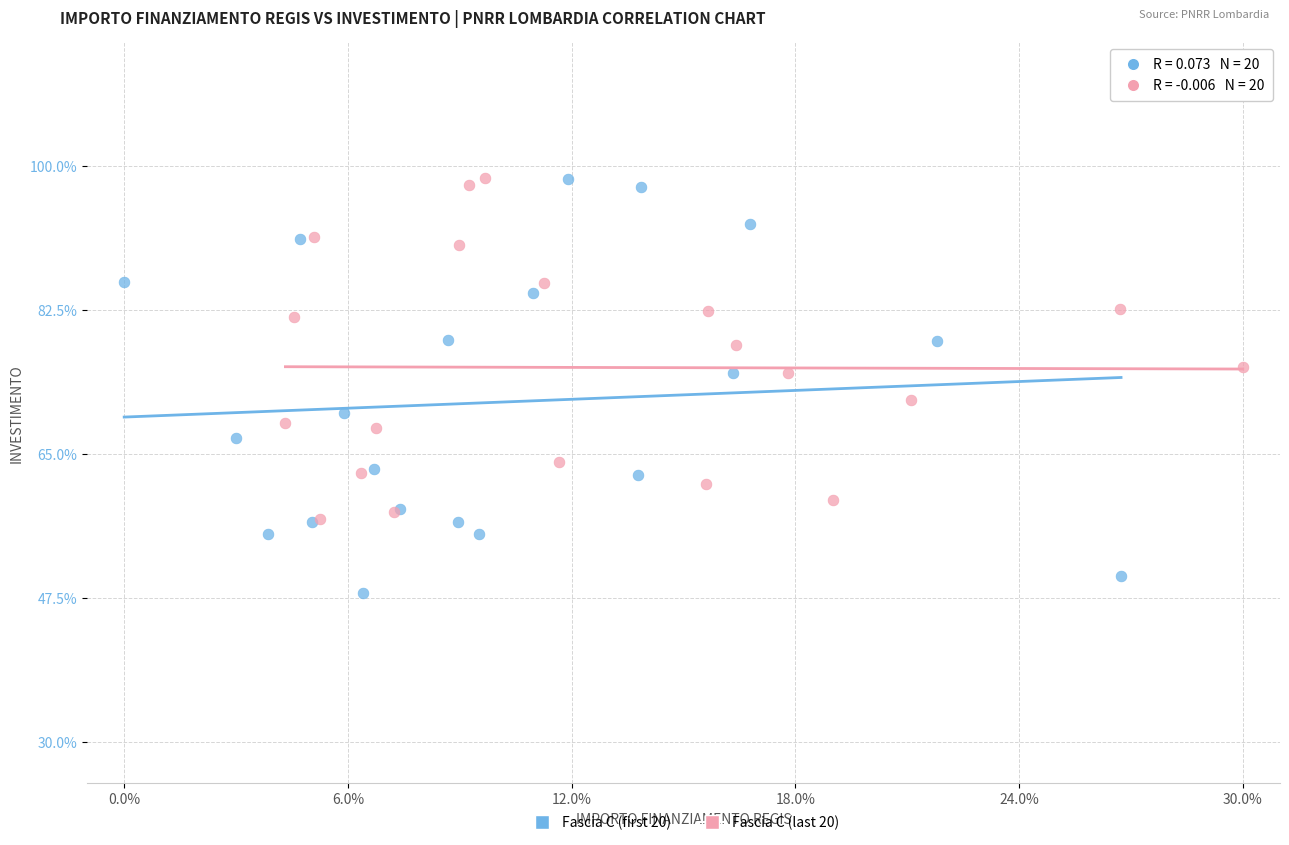

What are all the series names shown in the legend?

Fascia C (first 20), Fascia C (last 20)